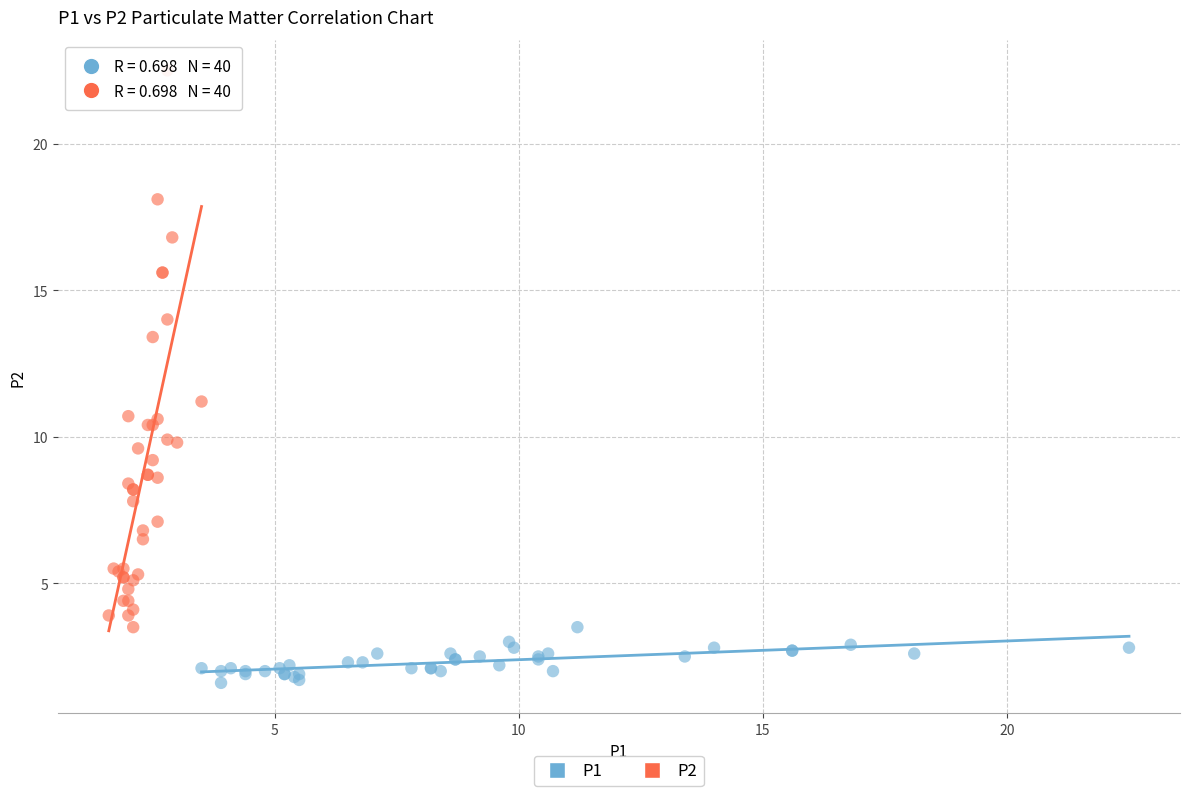

Which series reaches the maximum Y coordinate?

P2